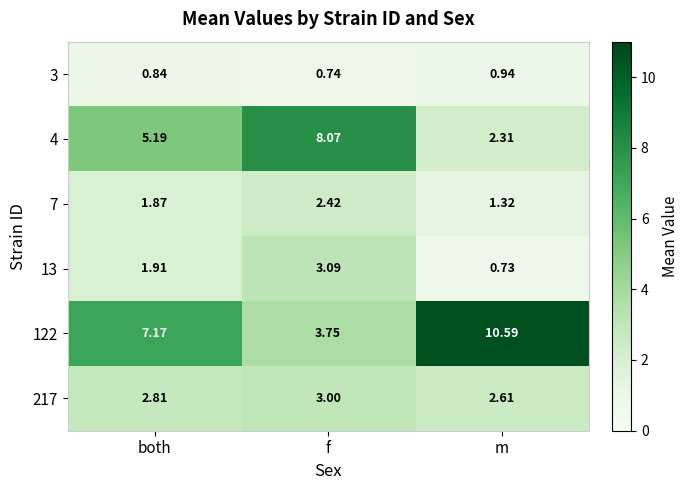

Which category has the highest value in the 217 series?

f